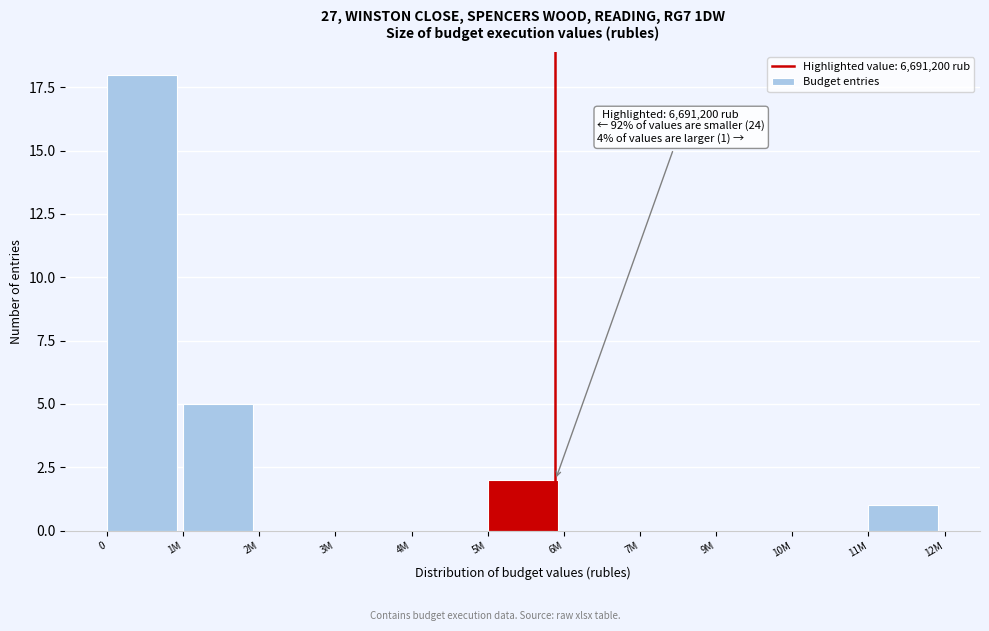

True or false: the data shows 2 at 5M.

True